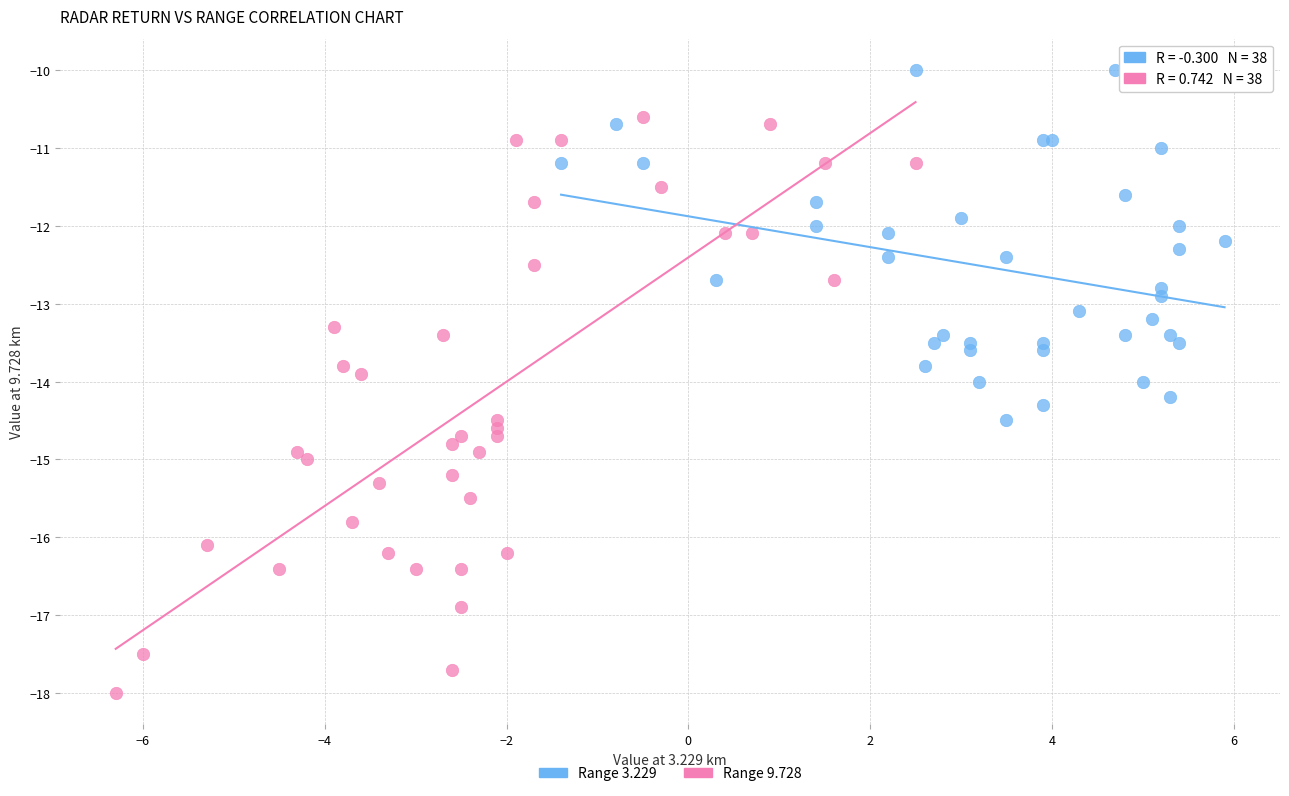

Which series reaches the minimum Y coordinate?

Range 9.728